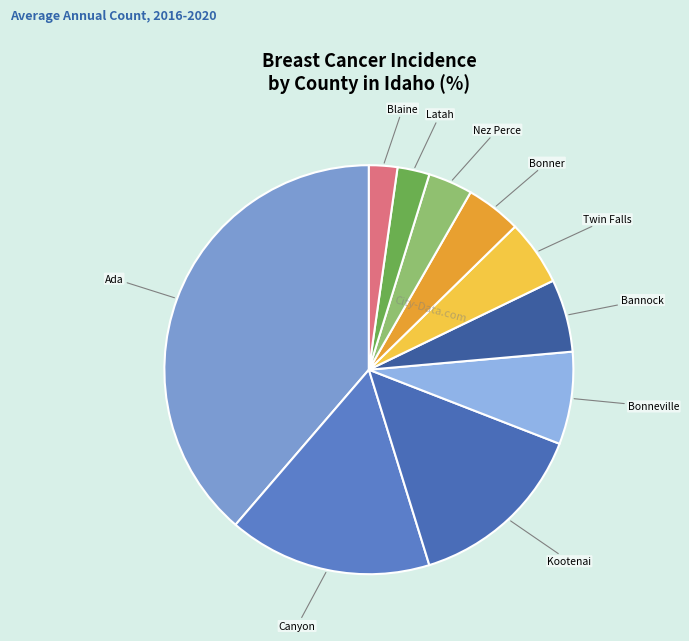

How many slices are in this pie chart?

10